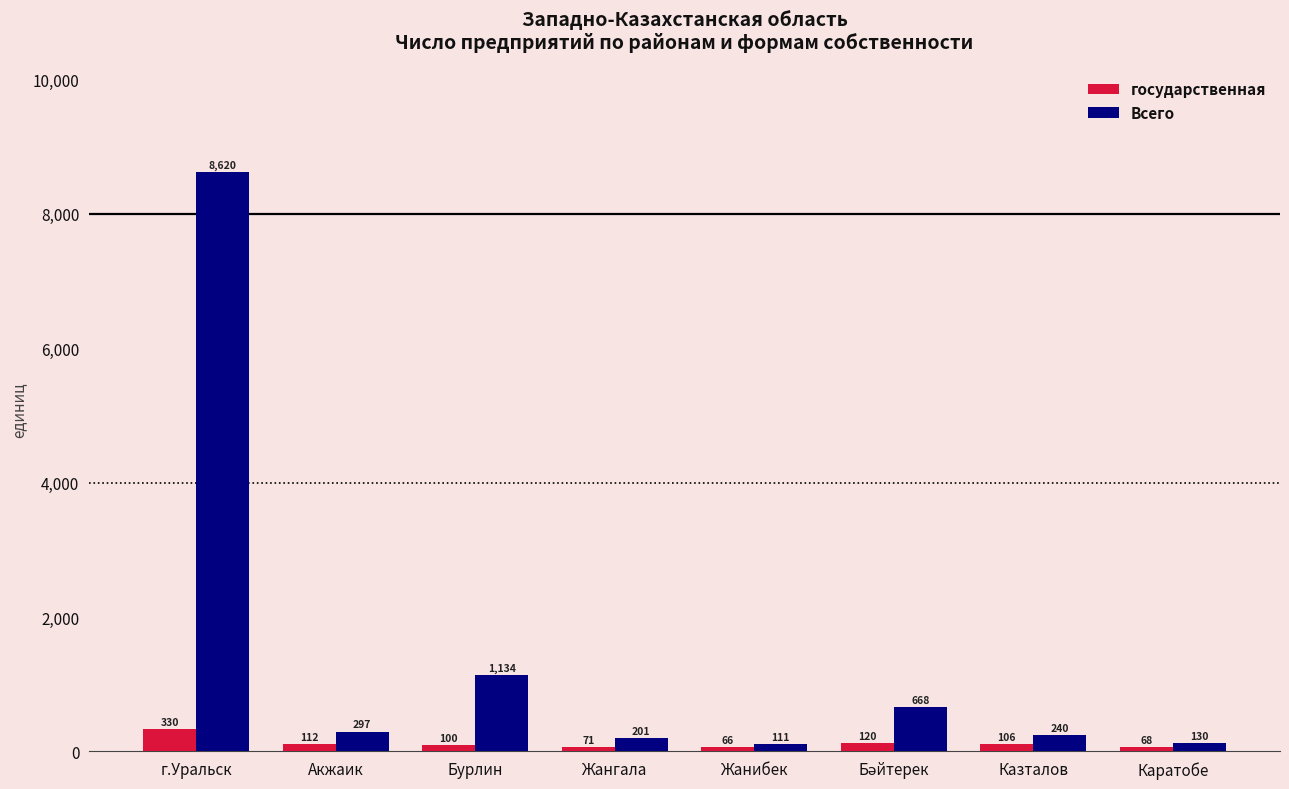

Reading right to left, extract all data points from this chart.

государственная: 68	106	120	66	71	100	112	330
Всего: 130	240	668	111	201	1134	297	8620